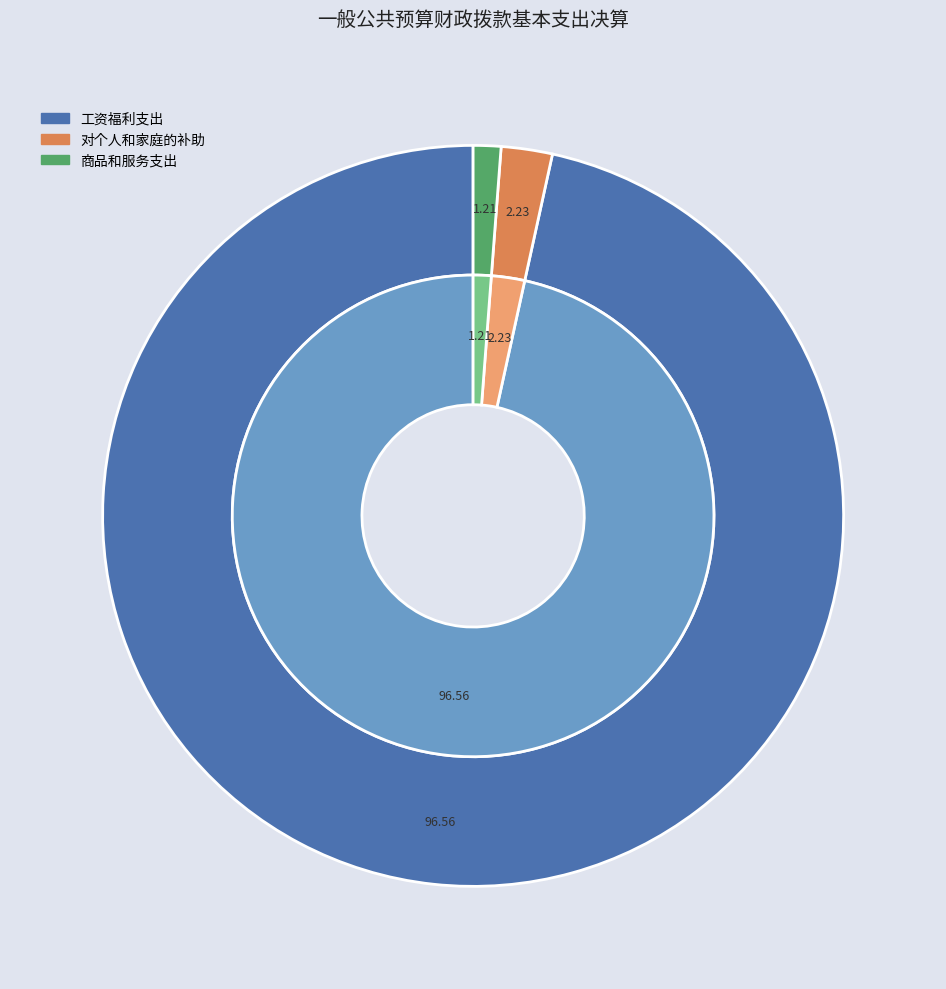

How many segments does this pie chart have?

6